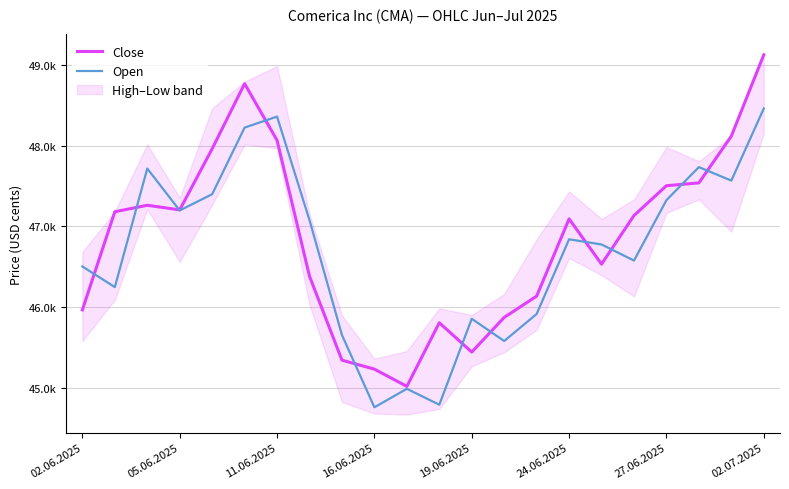

What is the average value of the Open series?

46707